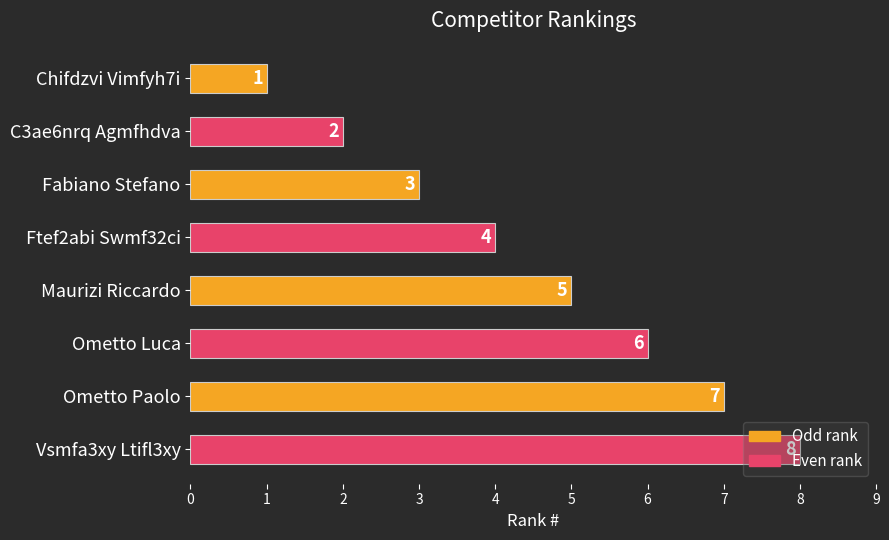

What is the smallest value displayed?

1